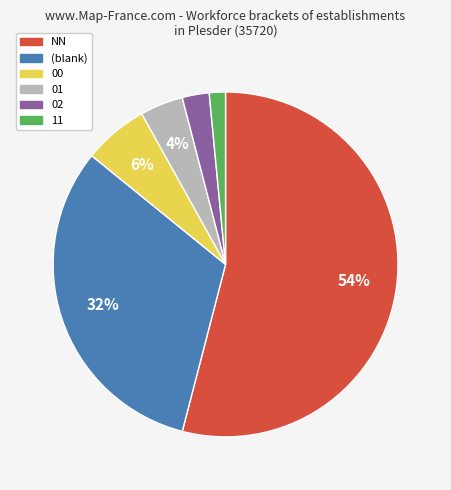

Count the number of slices in the pie.

6